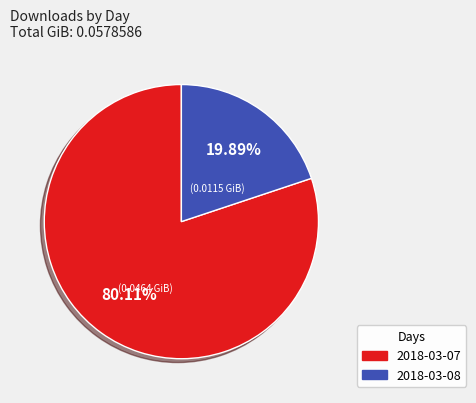

What is the smallest slice in the pie chart?

2018-03-08